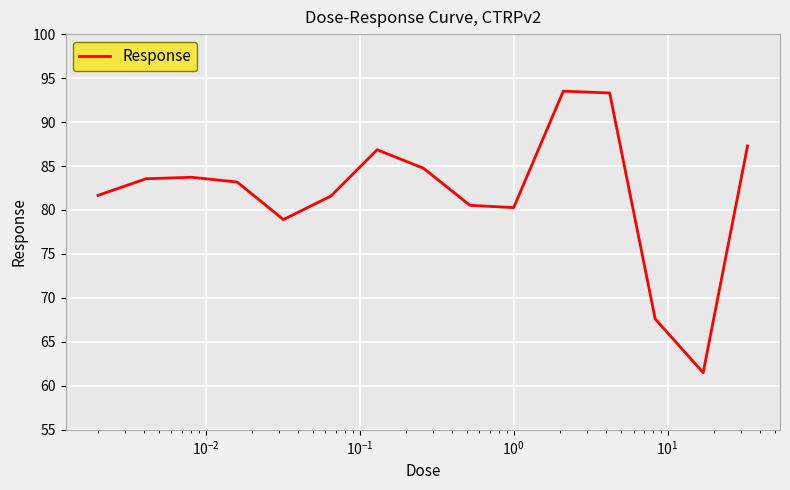

What is the maximum value shown in the chart?

93.5